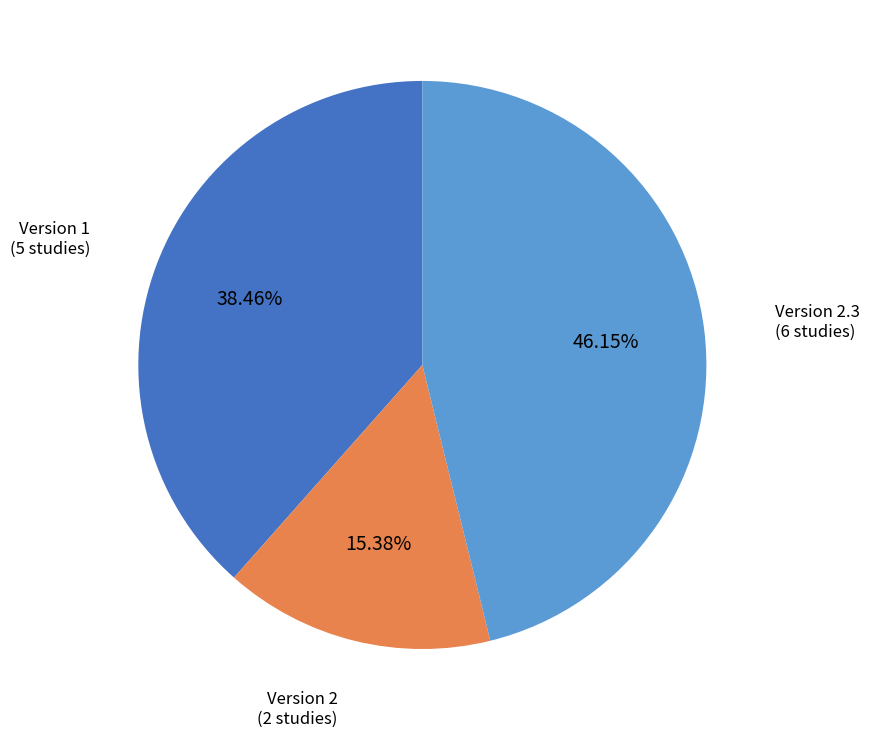

Does any single category account for the majority?

No